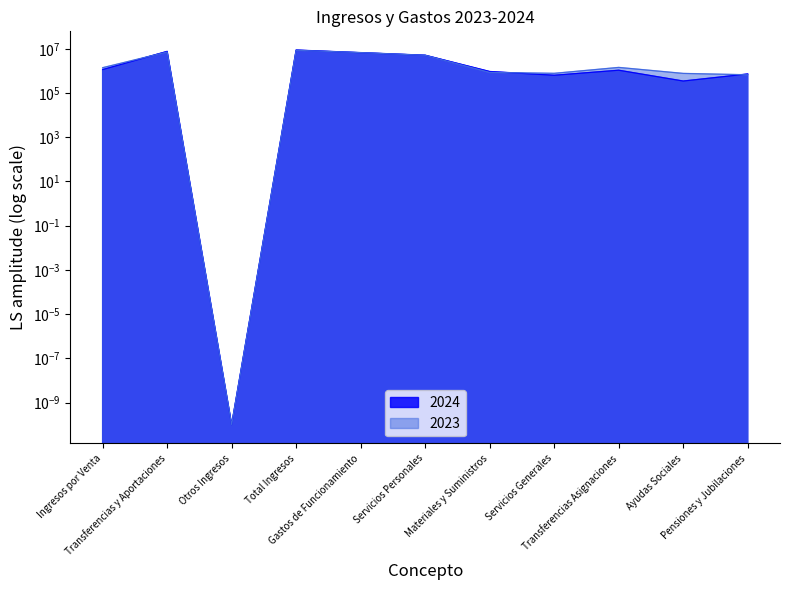

What is the value of the 2024 point at the 11th from the left?

727591.5